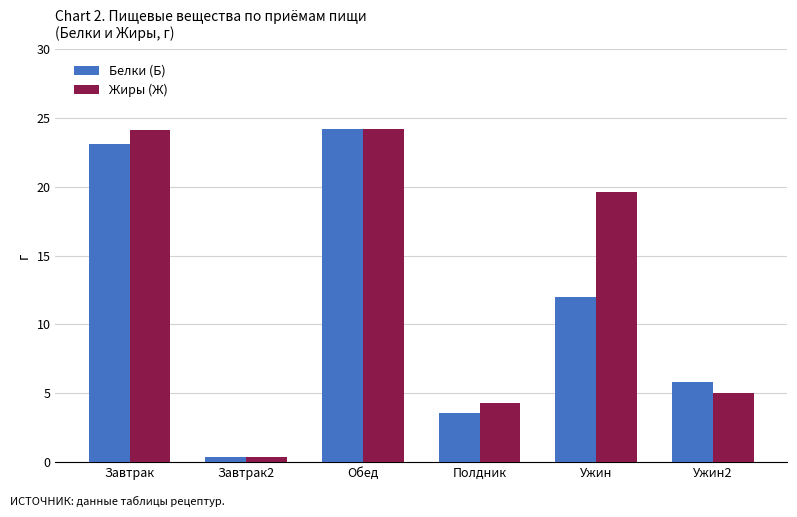

What is the spread (max minus min) of values at Полдник?

0.7